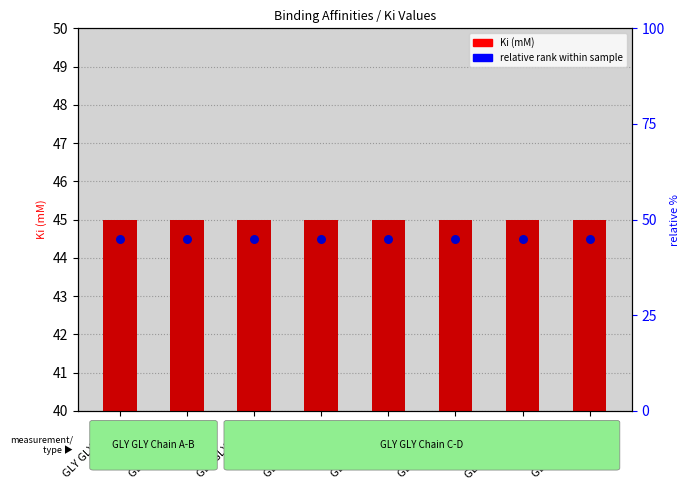

Which series contains the lowest Y value?

relative rank within sample